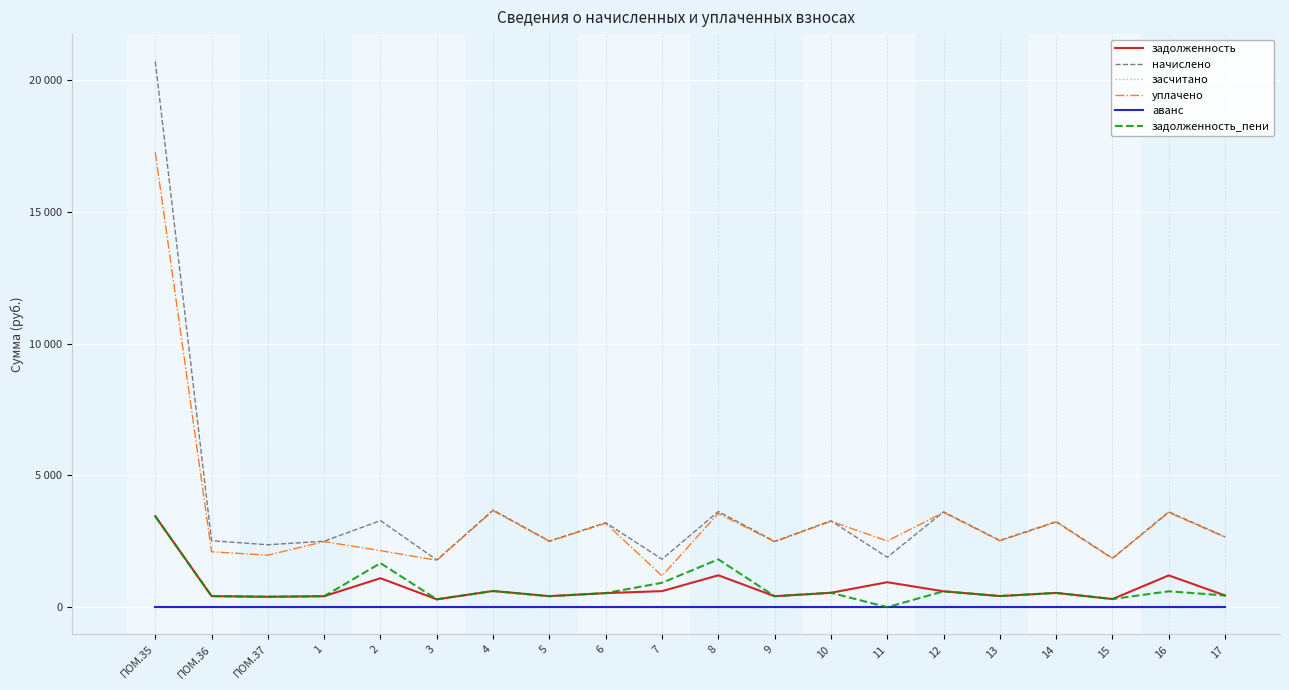

Does the chart display data point markers on the line(s)?

No